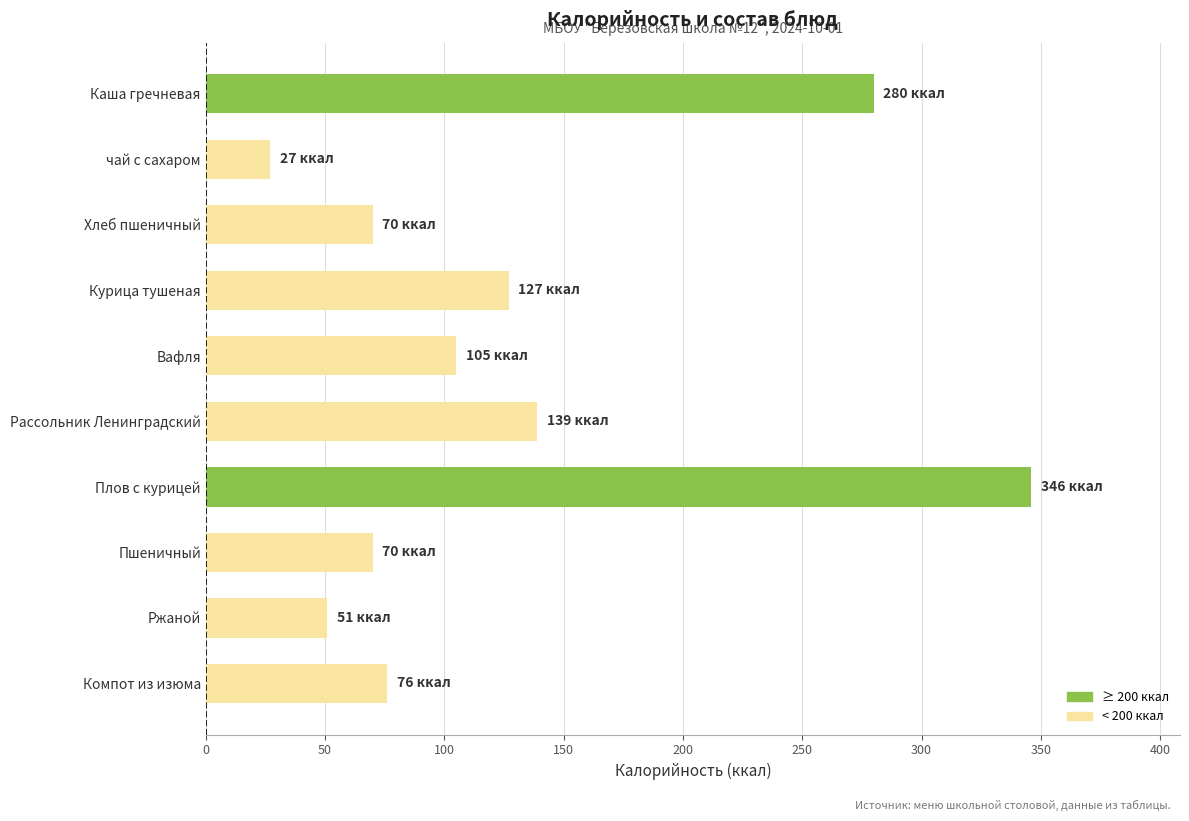

Reading top to bottom, list all the values displayed in this chart.

280	27	70	127	105	139	346	70	51	76